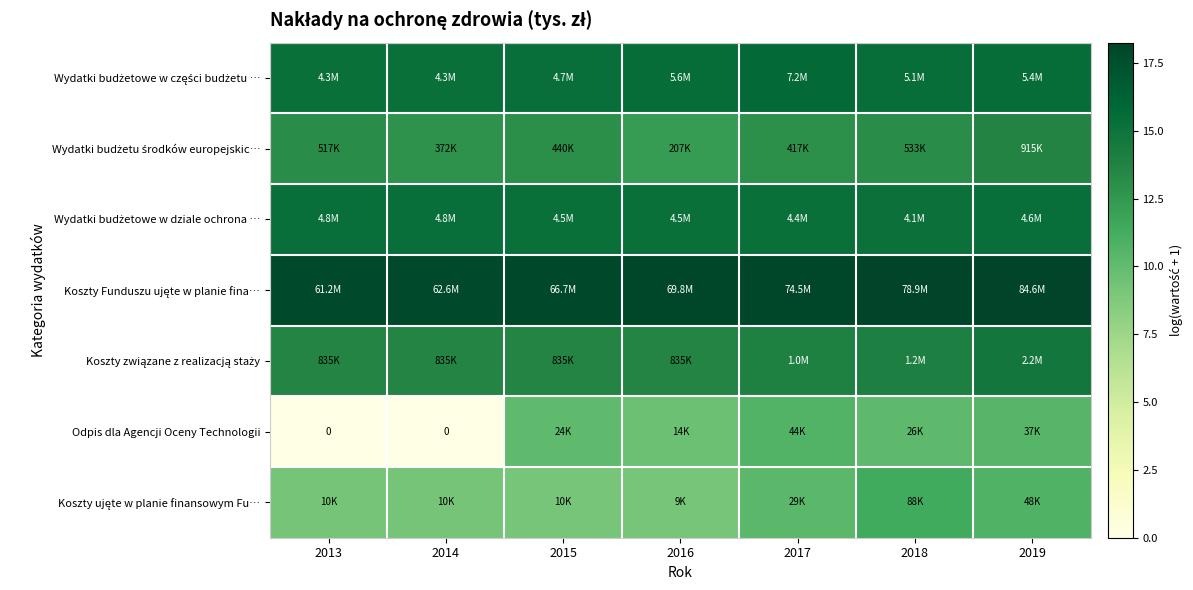

True or false: Koszty związane z realizacją staży has a value of 6.9 at 2015.

False